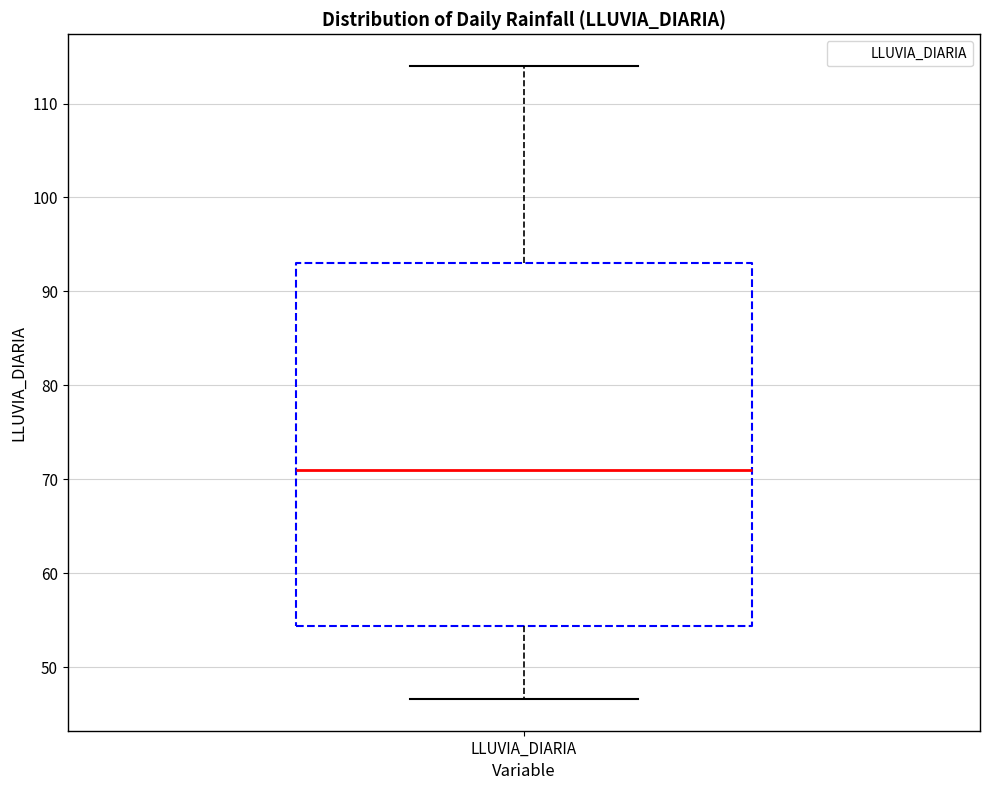

Transcribe this box plot: give where the median line is, the range the box spans, and where the two whiskers end, as read against the y-axis. The values are not printed on the chart, so give them approximately, as read against the axis.

median 71, box 54 to 93, whiskers 47 to 114